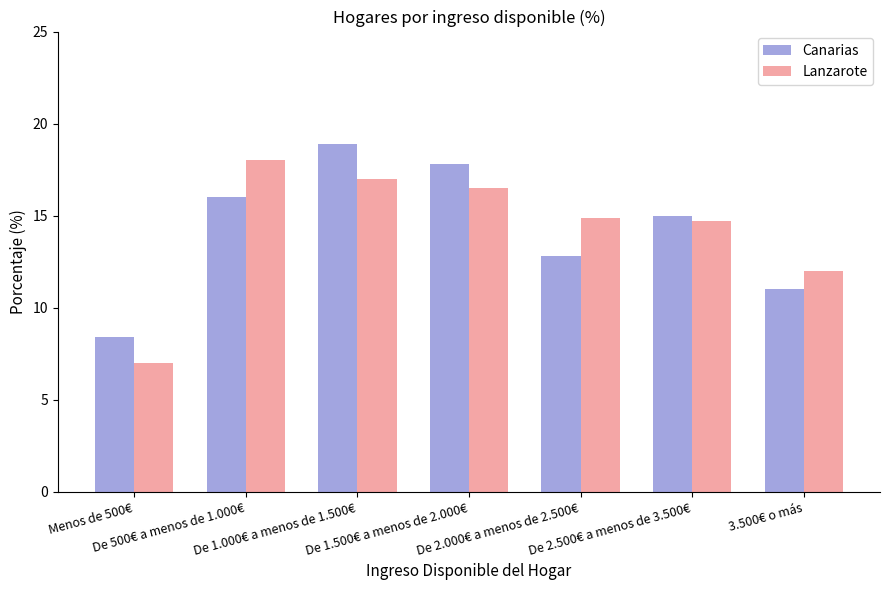

At which category is the sum across all series the highest?

De 1.000€ a menos de 1.500€